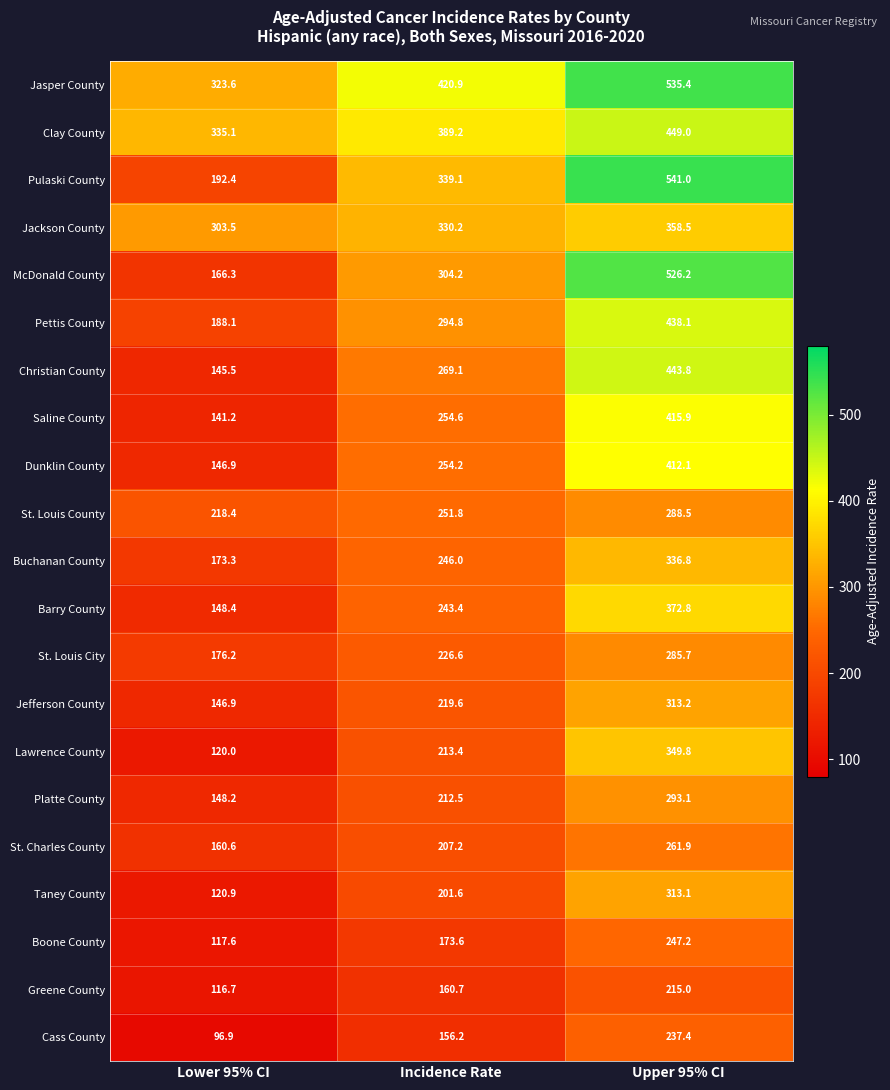

List the series in order of their peak value, lowest first.

Greene County, Cass County, Boone County, St. Charles County, St. Louis City, St. Louis County, Platte County, Taney County, Jefferson County, Buchanan County, Lawrence County, Jackson County, Barry County, Dunklin County, Saline County, Pettis County, Christian County, Clay County, McDonald County, Jasper County, Pulaski County